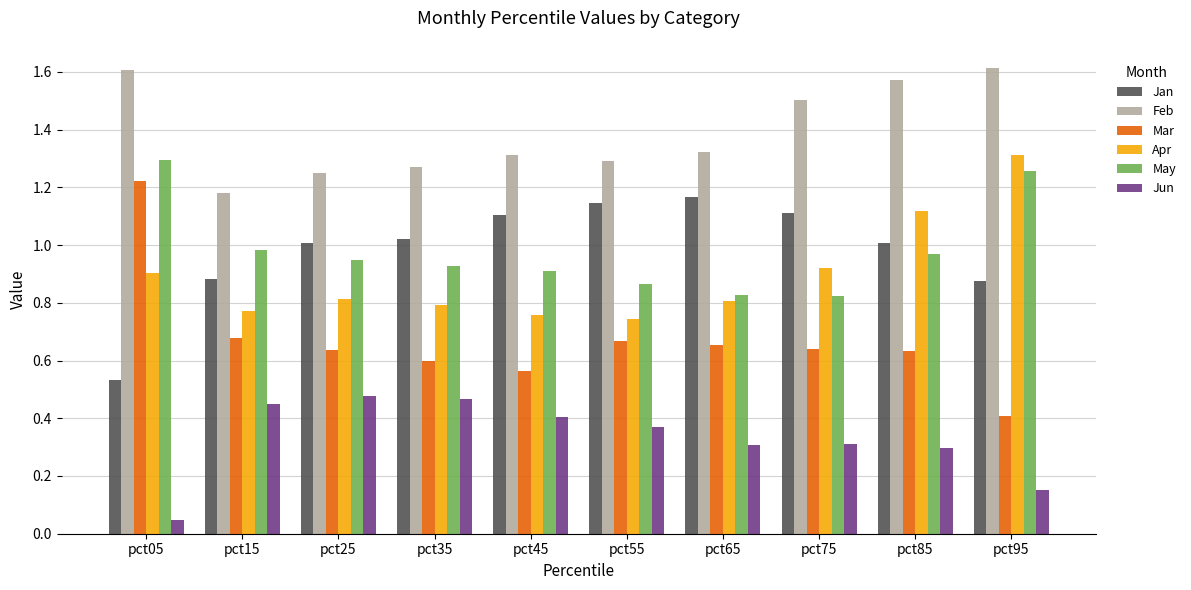

The Apr series shows 0.4 at pct45. True or false?

False